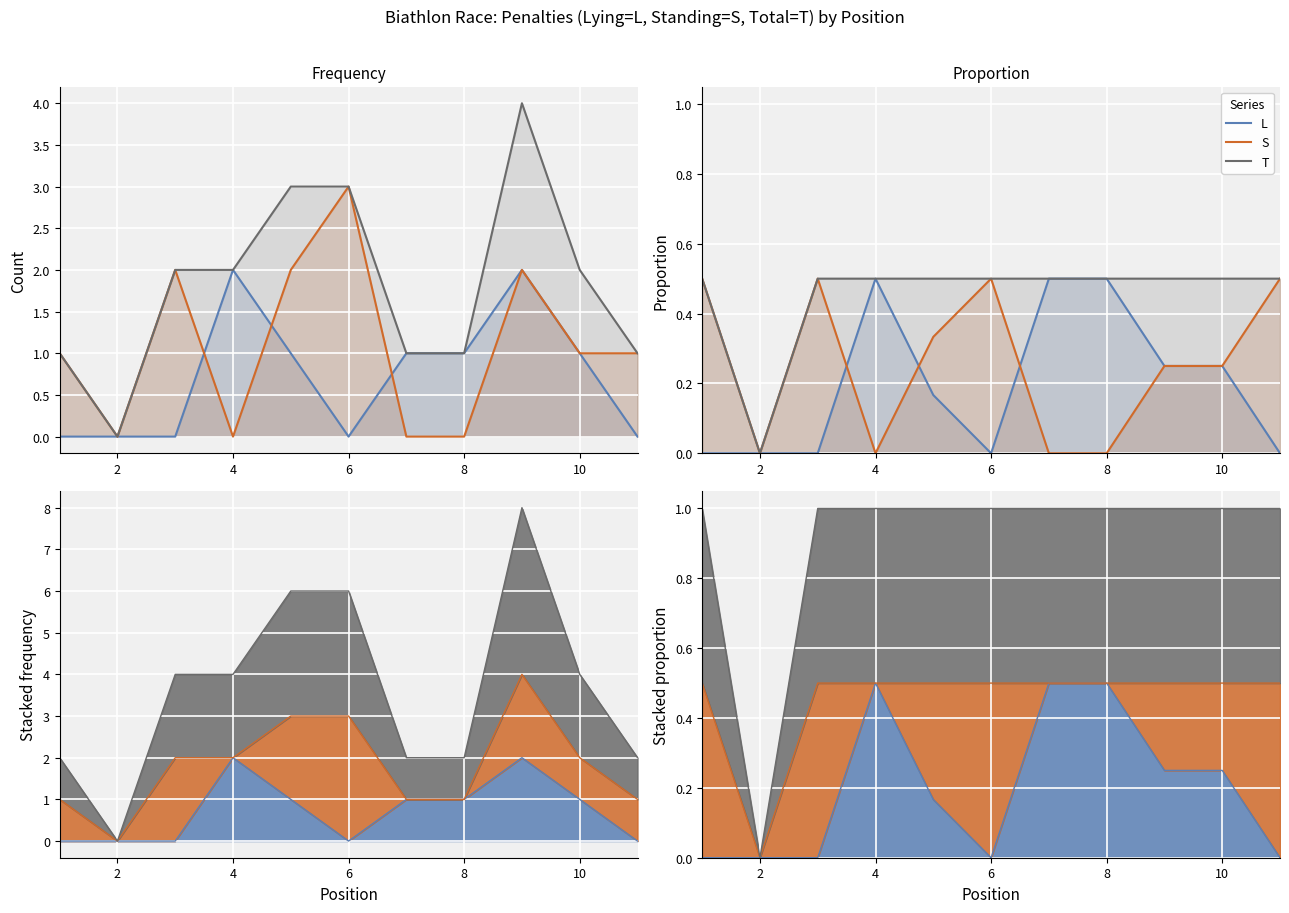

Read the T value at 8.

0.5